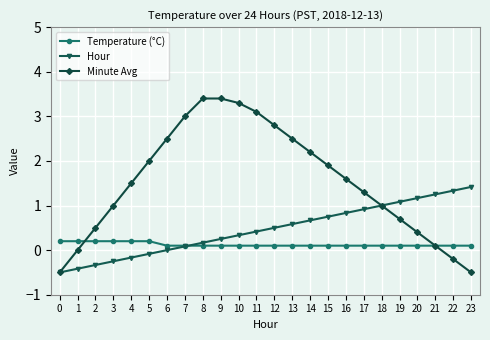

How many times do Temperature (°C) and Minute Avg cross each other?

2